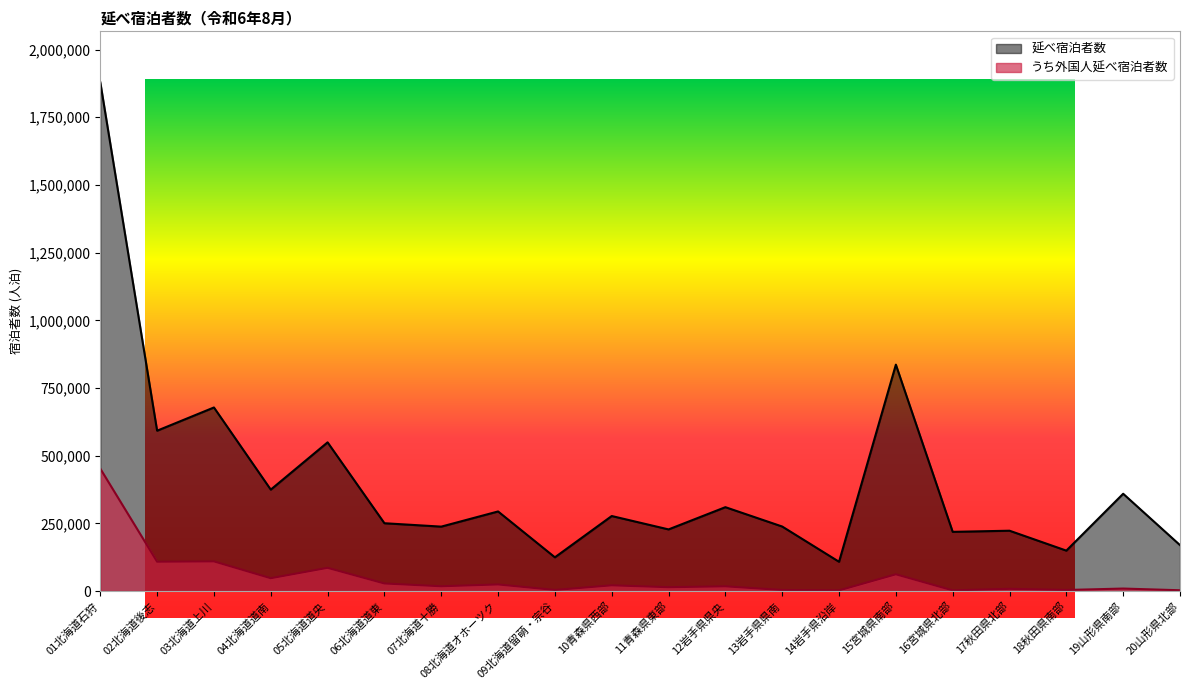

What is the difference between the second highest and second lowest values in the 延べ宿泊者数 series?

711730